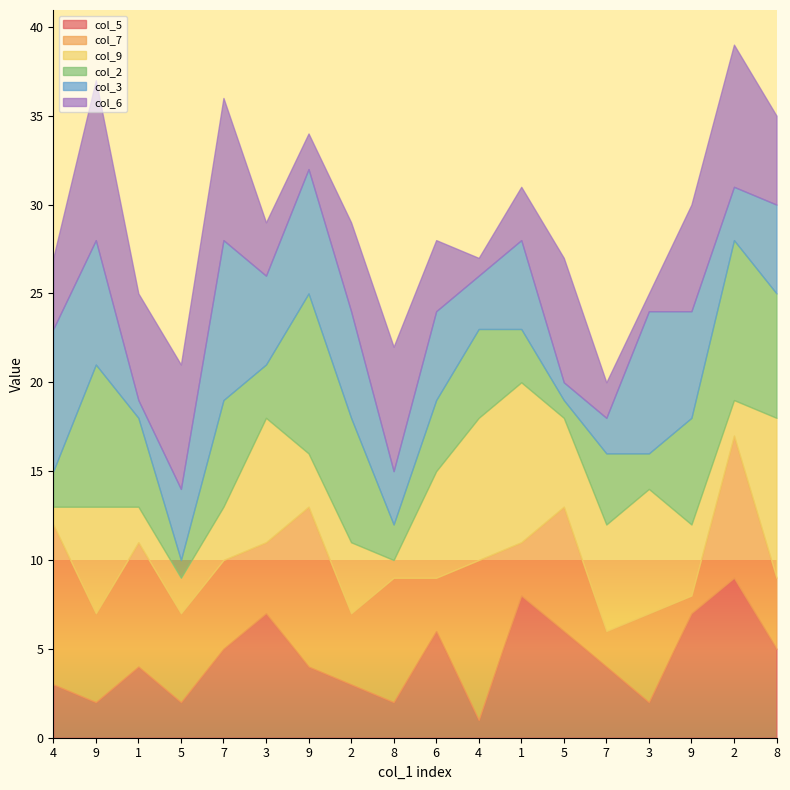

Between 4 and 5, which is larger?

4